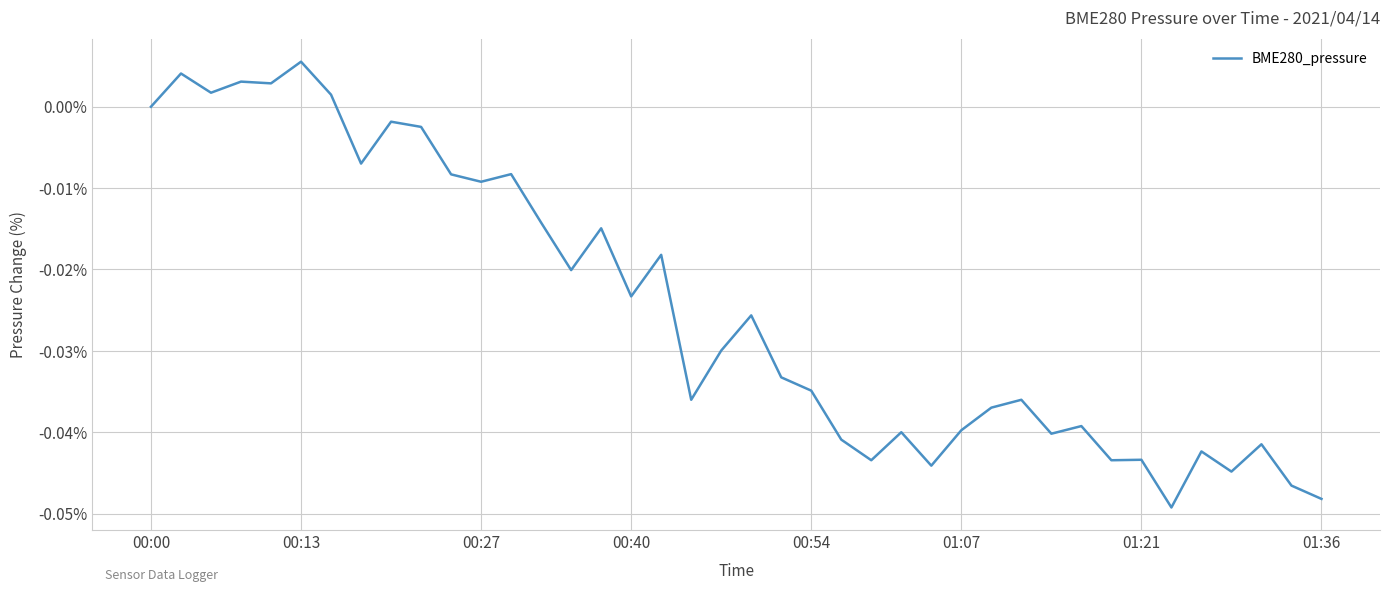

Which category has the highest value across all series?

00:13